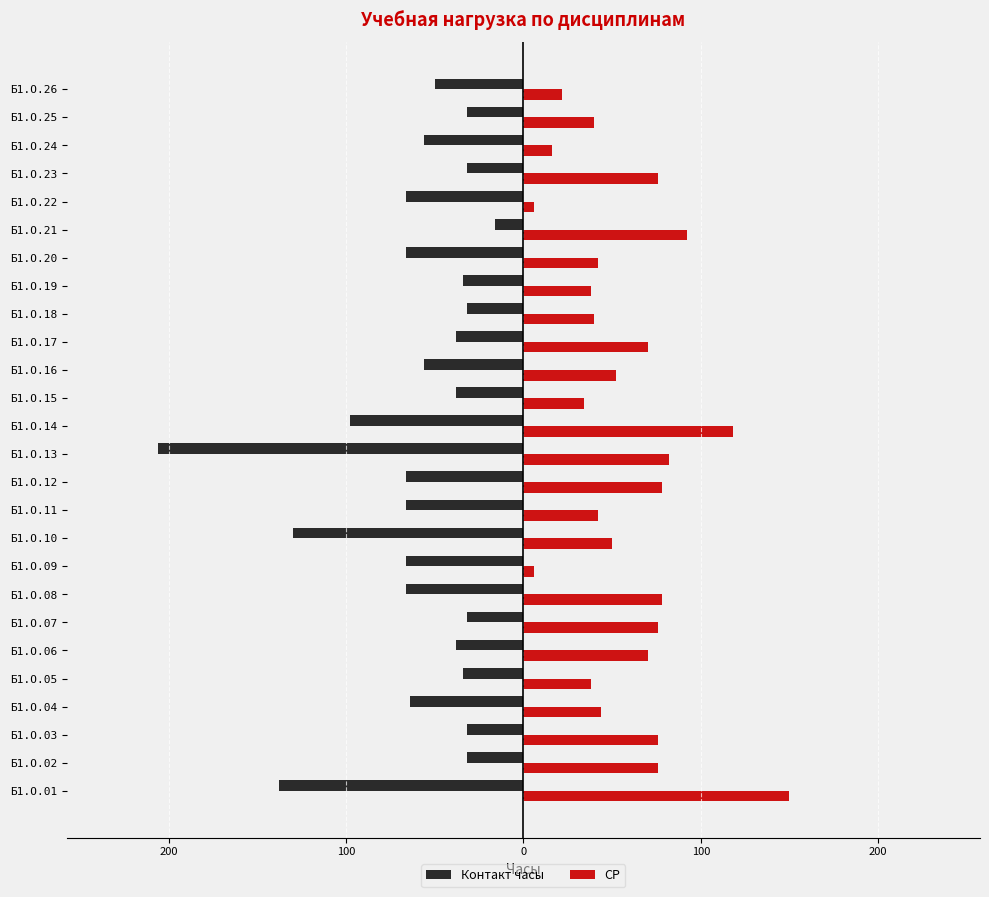

What are all the series names shown in the legend?

Контакт часы, СР